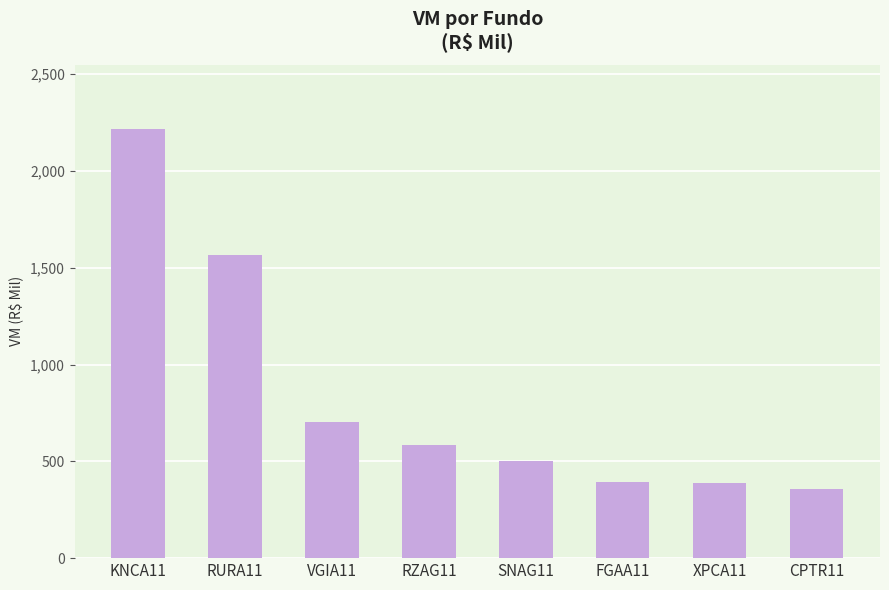

What position from the left is FGAA11?

6